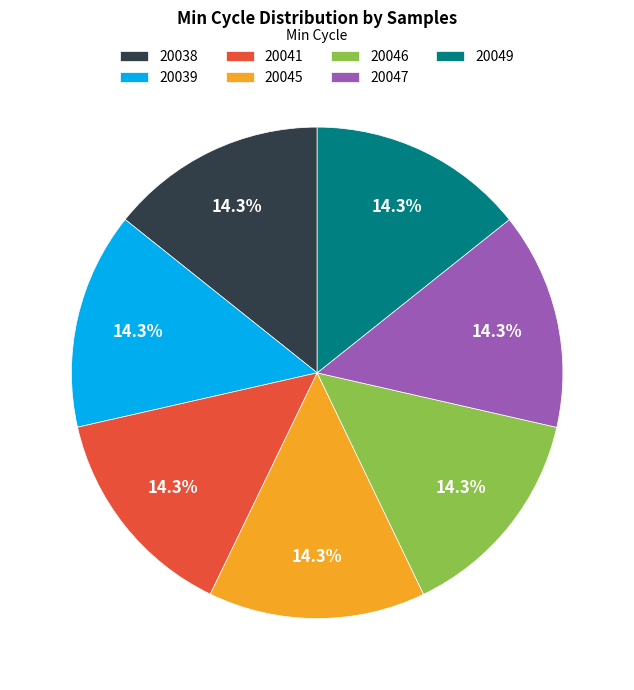

Does any single category account for the majority?

No